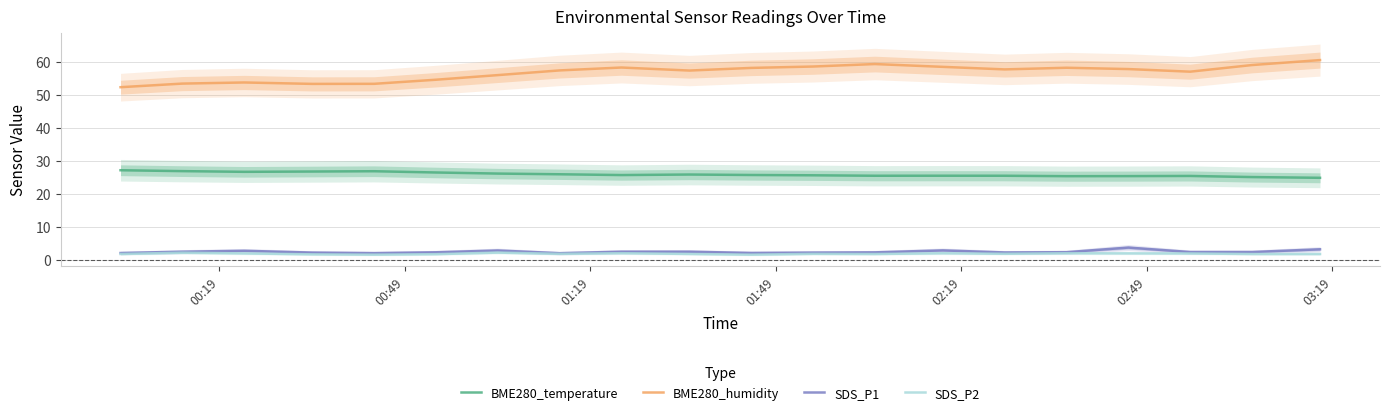

True or false: SDS_P1 and BME280_temperature cross at least once.

False